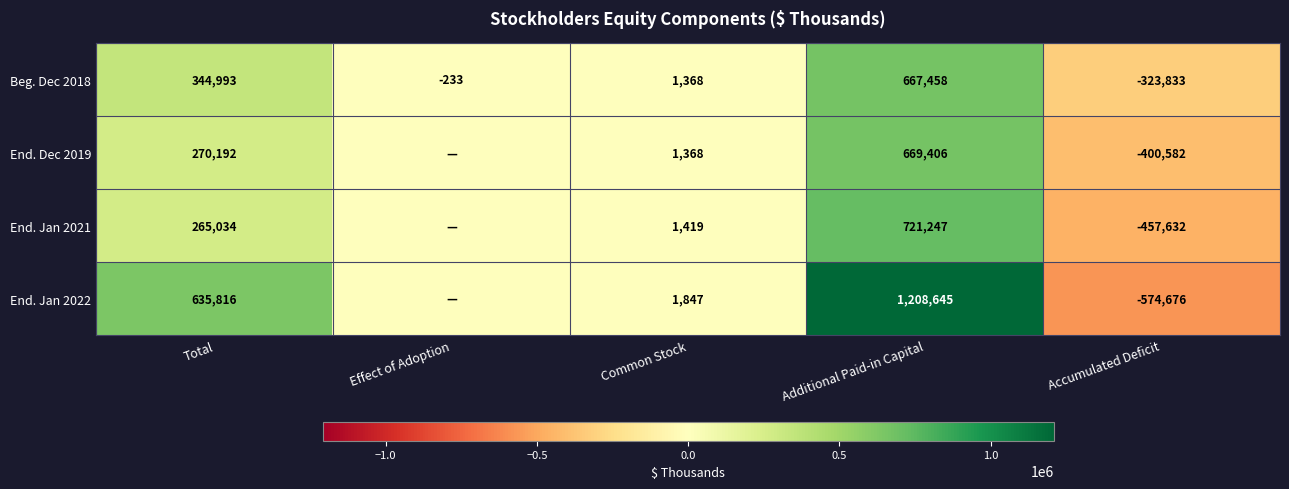

What is the difference between the second highest and second lowest values in the Beg. Dec 2018 series?

345226